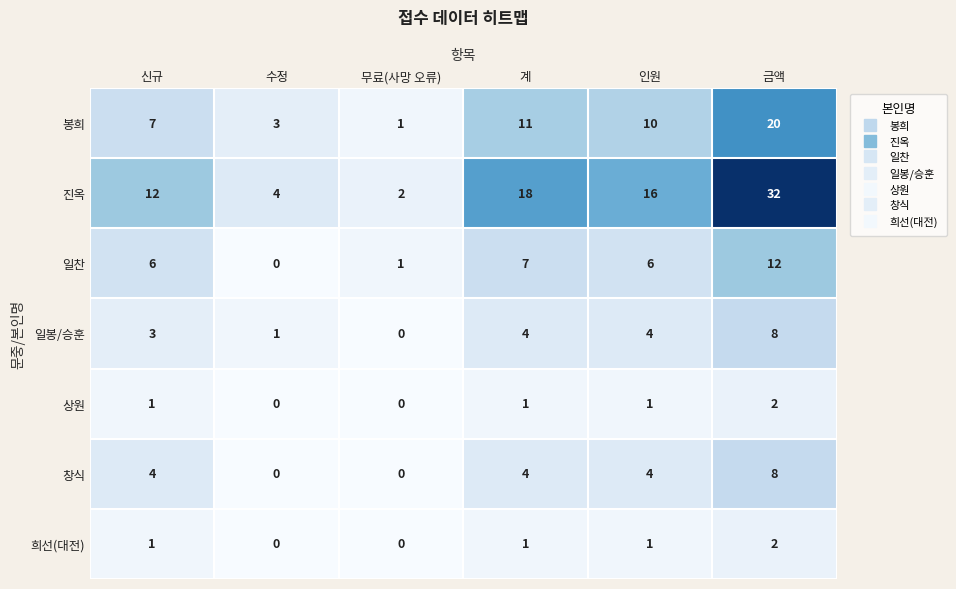

Which series has the largest total across all categories?

진옥